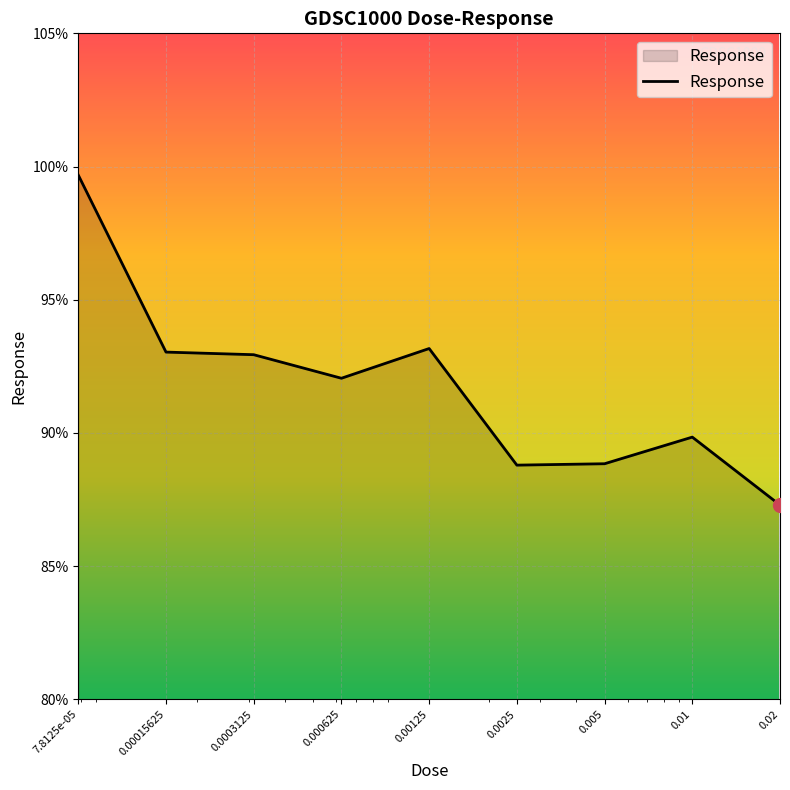

What is the minimum value shown in the chart?

87.3